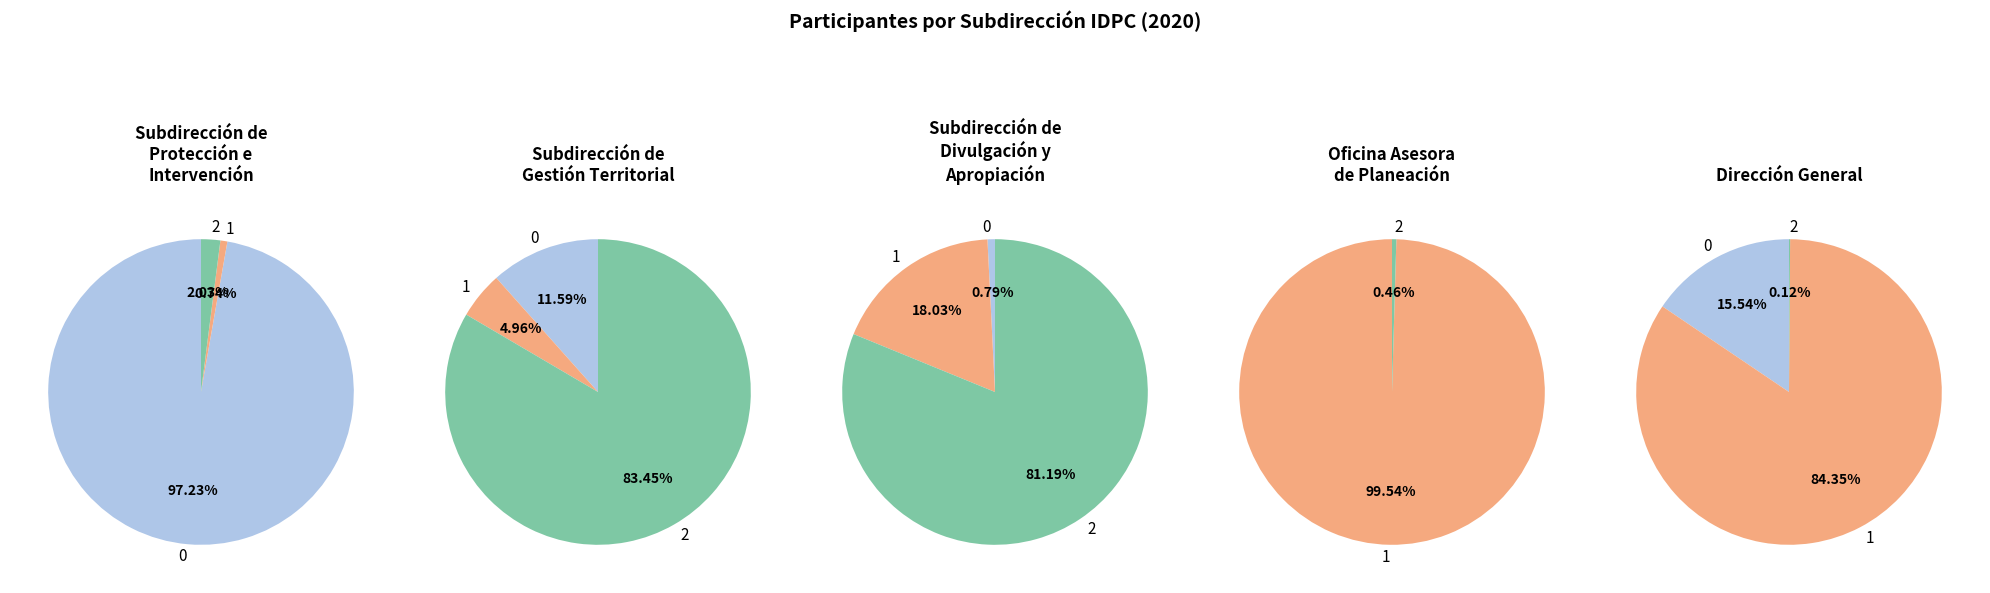

How much of the chart is everything except Subdirección de Protección e Intervención?

19.8%